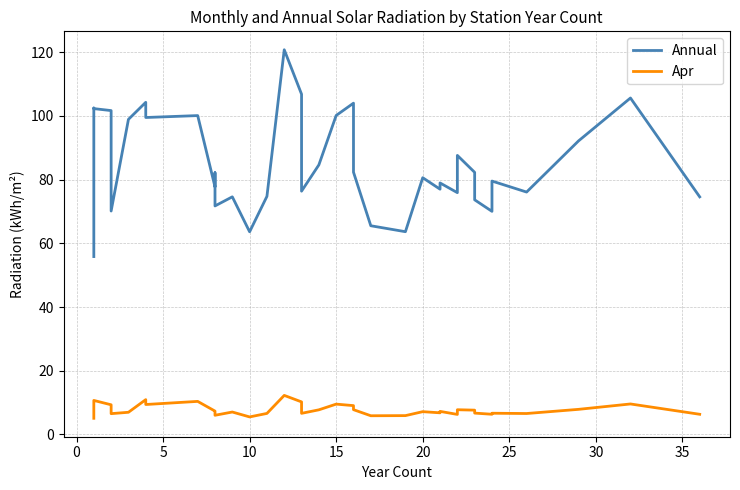

Does the chart display data point markers on the line(s)?

No